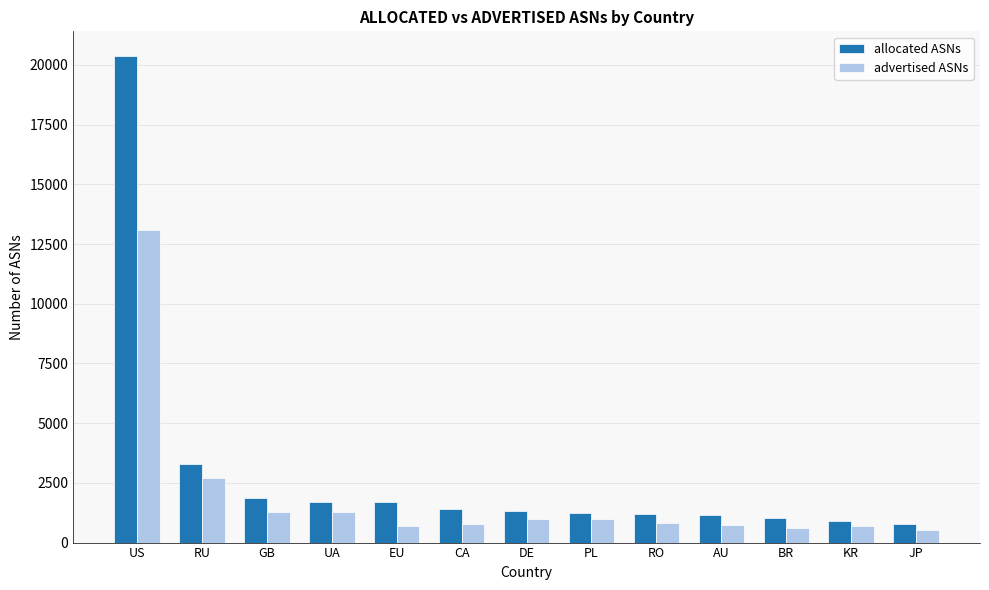

What is the approximate value of allocated ASNs at BR?

1020